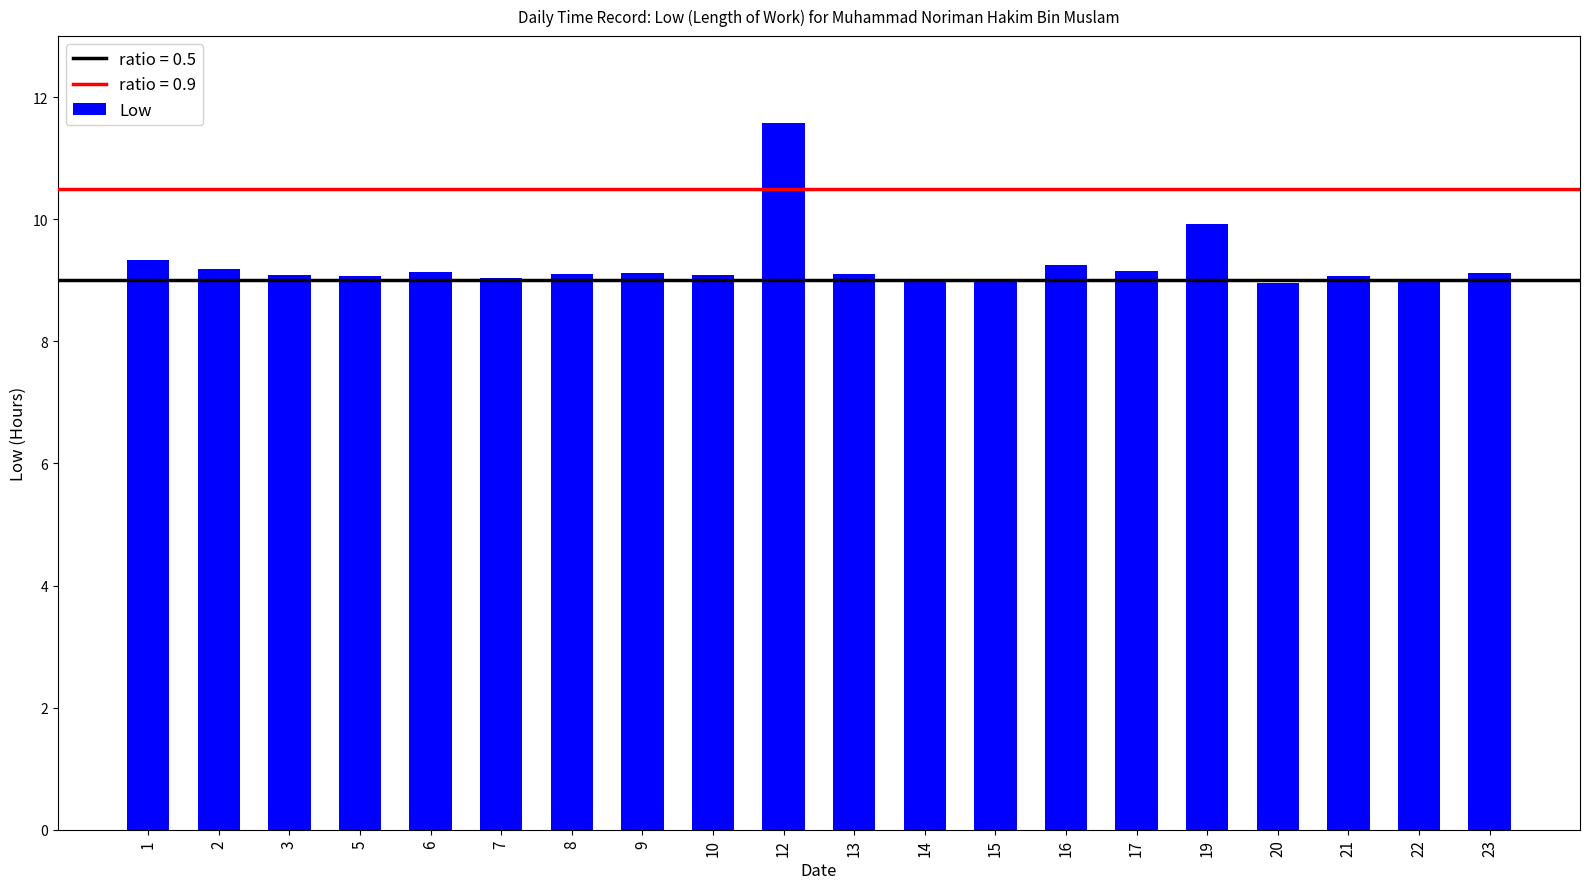

What is the average value?

9.3